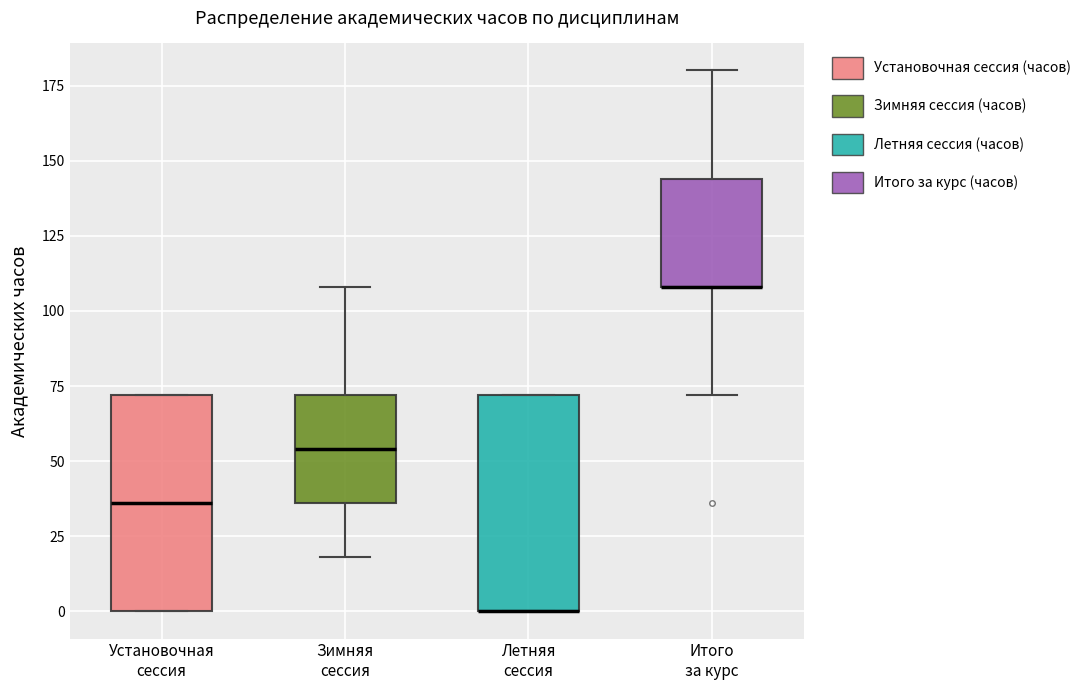

Reading left to right, read every box against the y-axis: the position of its median line, the range the box covers, and the ends of its whiskers. The values are not printed on the chart, so give them approximately, as read against the axis.

Установочная сессия: median 35, box 0 to 70, whiskers 0 to 70
Зимняя сессия: median 55, box 35 to 70, whiskers 20 to 110
Летняя сессия: median 0 (drawn on the box's lower edge), box 0 to 70, whiskers 0 to 70
Итого за курс: median 110 (drawn on the box's lower edge), box 110 to 145, whiskers 70 to 180